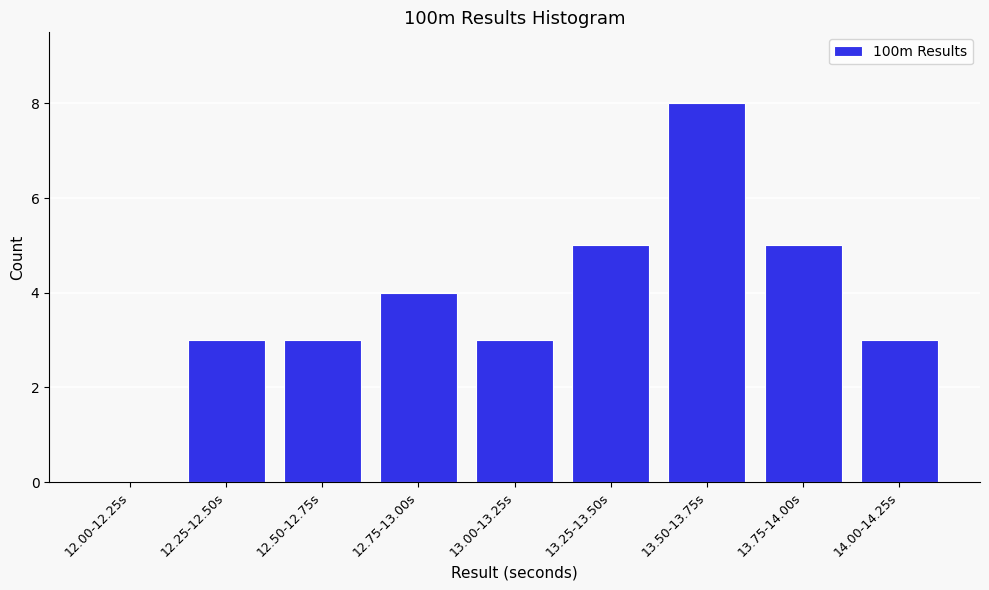

Reading left to right, extract all data points from this chart.

12.00-12.25s=0	12.25-12.50s=3	12.50-12.75s=3	12.75-13.00s=4	13.00-13.25s=3	13.25-13.50s=5	13.50-13.75s=8	13.75-14.00s=5	14.00-14.25s=3